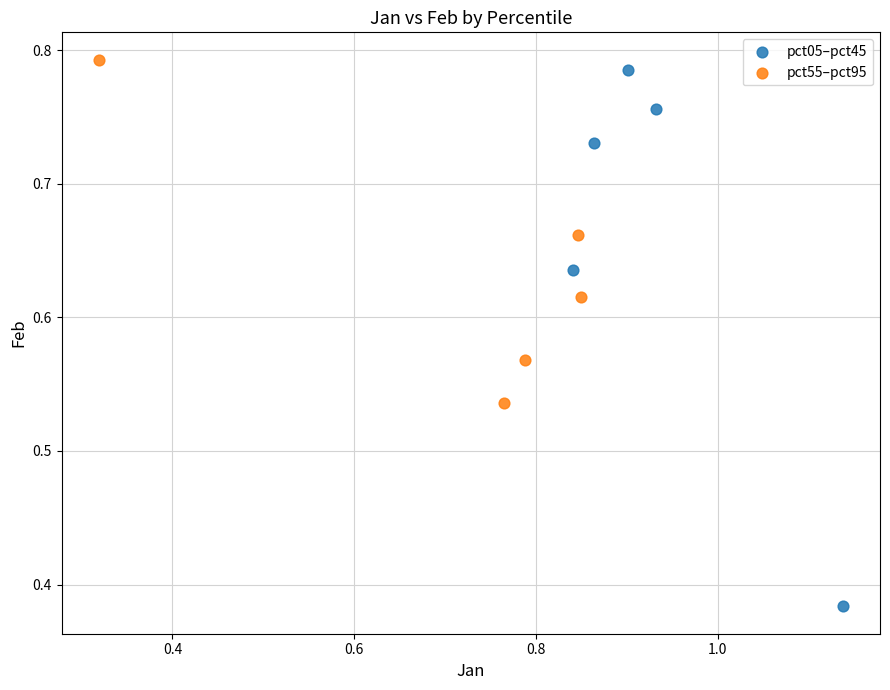

Which series contains the lowest Y value?

pct05–pct45